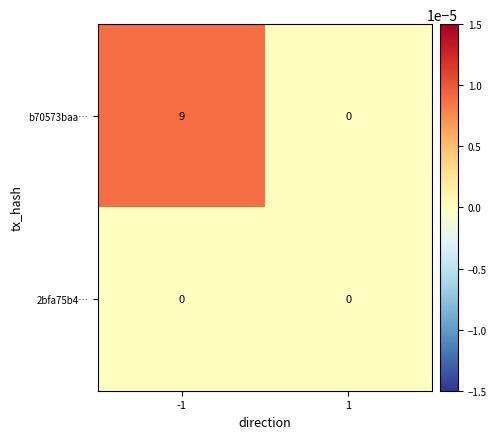

What is the maximum value for b70573baa…?

9